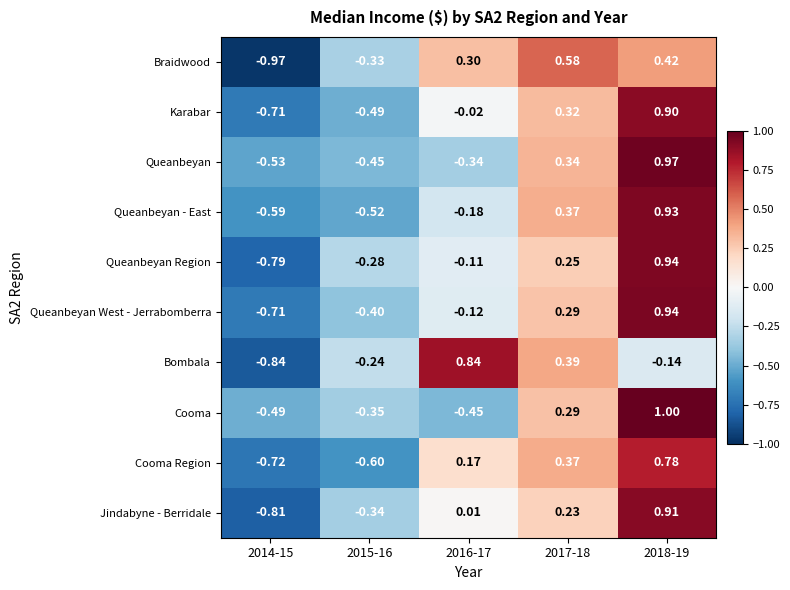

Which series changed the most between 2015-16 and 2016-17?

Bombala